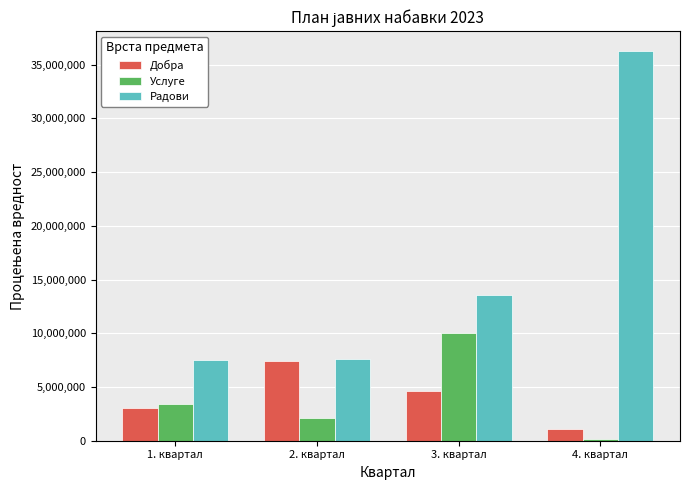

The Радови series shows 15401299.0 at 4. квартал. True or false?

False